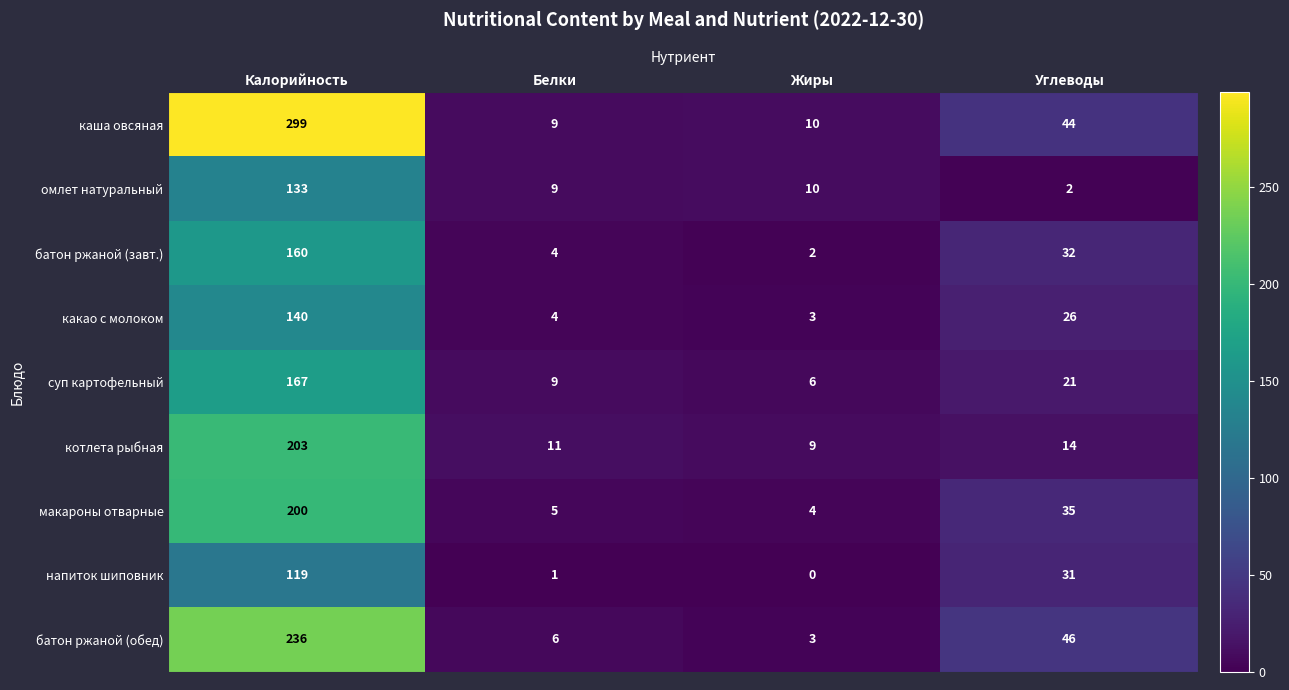

How many data points in суп картофельный are less than 21?

2